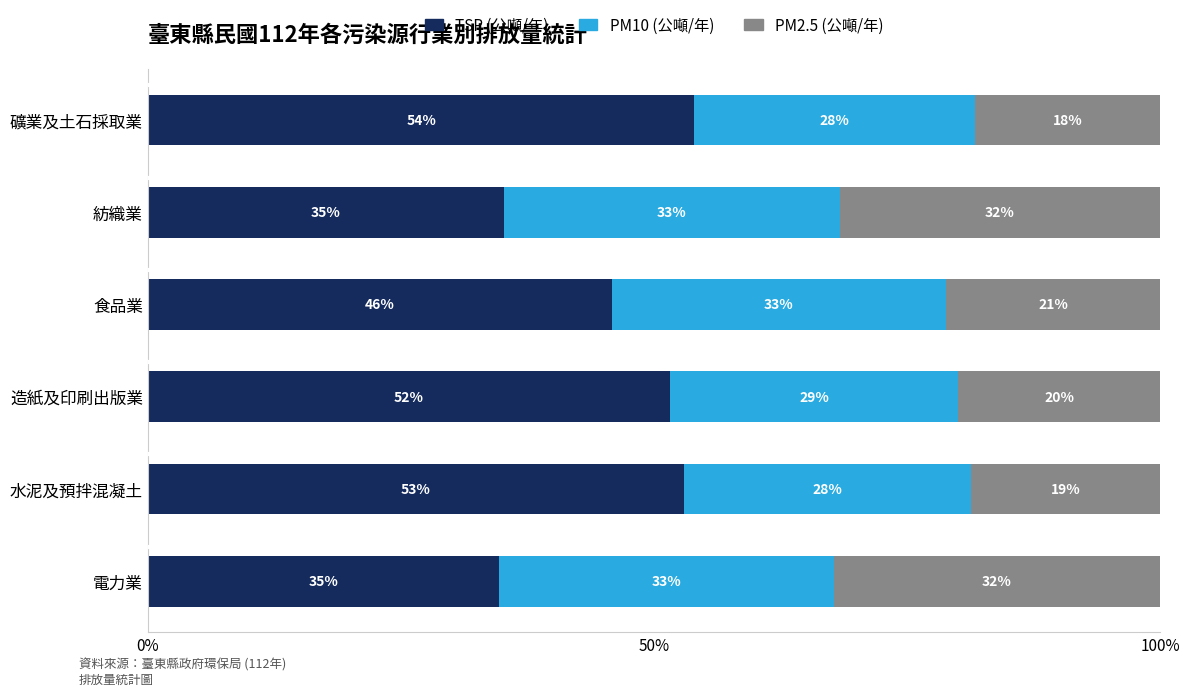

What is the total value across all series at 紡織業?

100.0